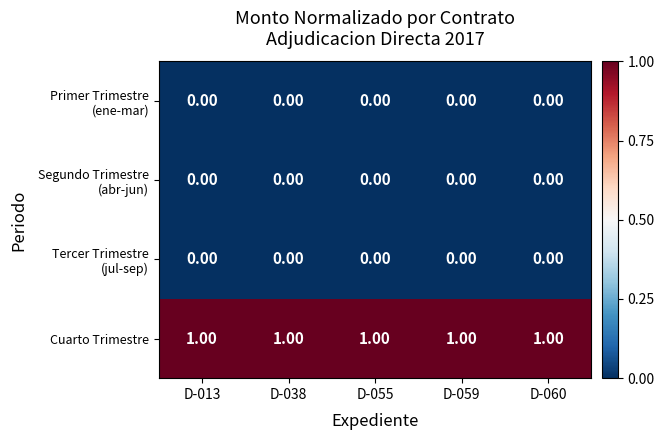

Which series has the largest total across all categories?

Cuarto Trimestre